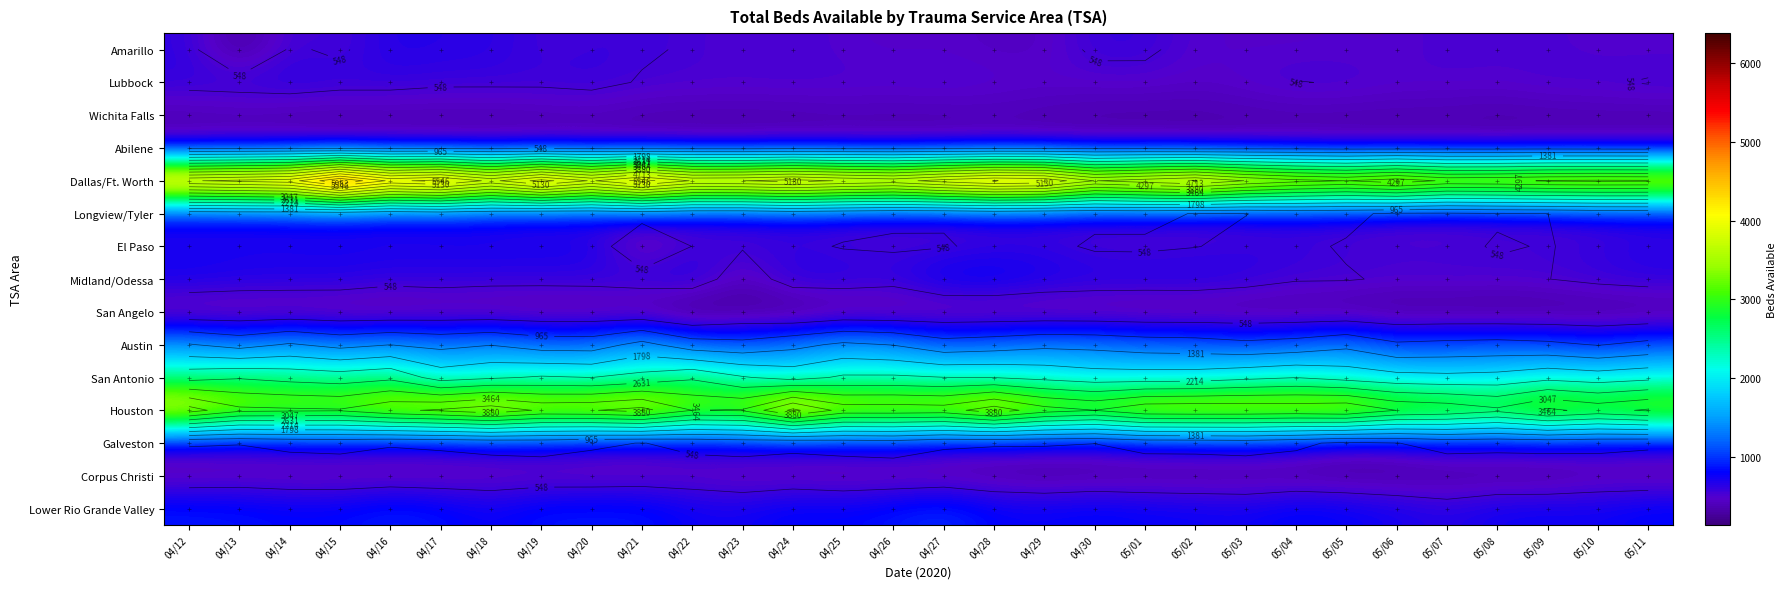

The San Antonio series shows 3028 at 05/03. True or false?

False